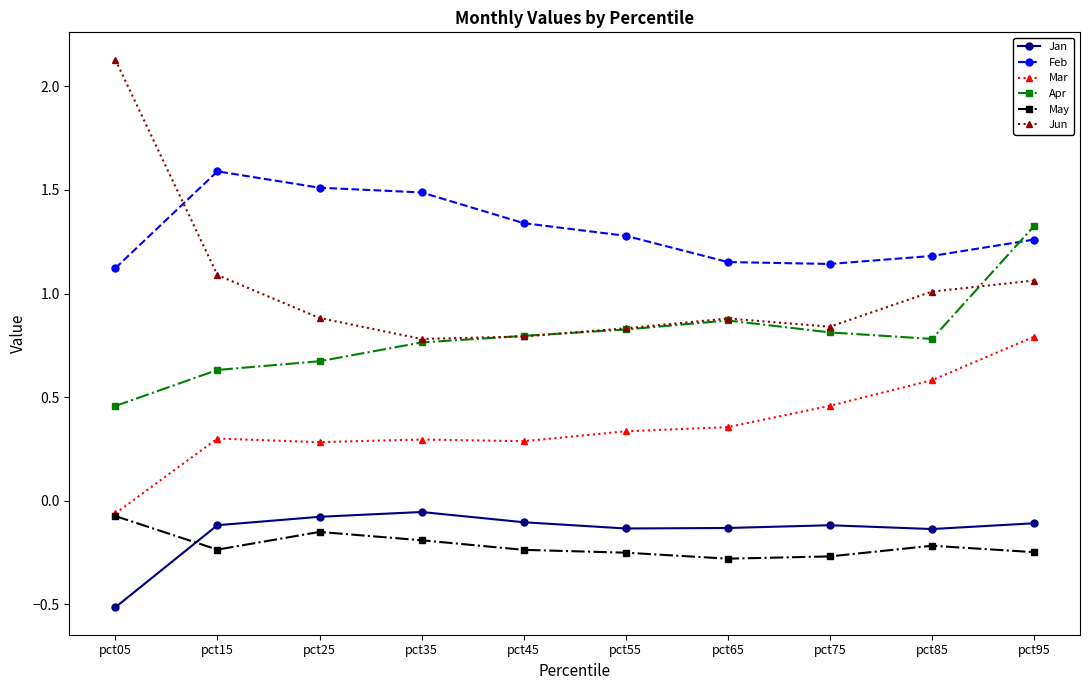

How many data points does each series have?

10